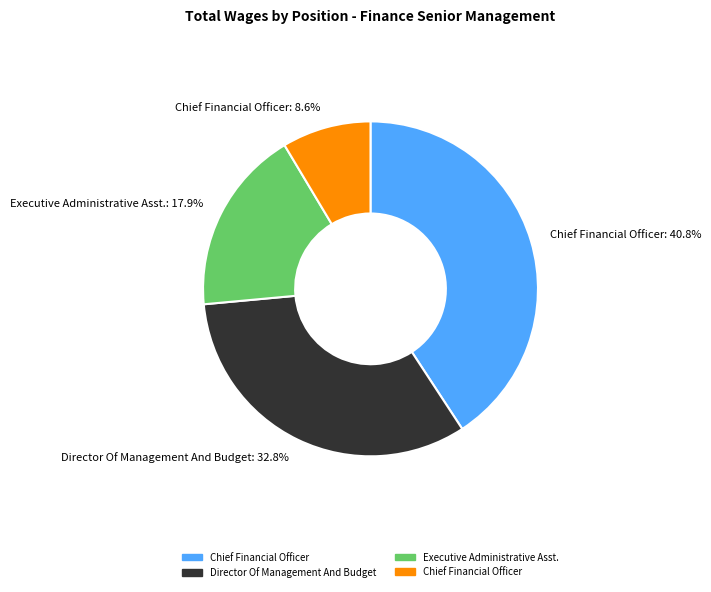

What is the smallest slice in the pie chart?

Chief Financial Officer: 8.6%